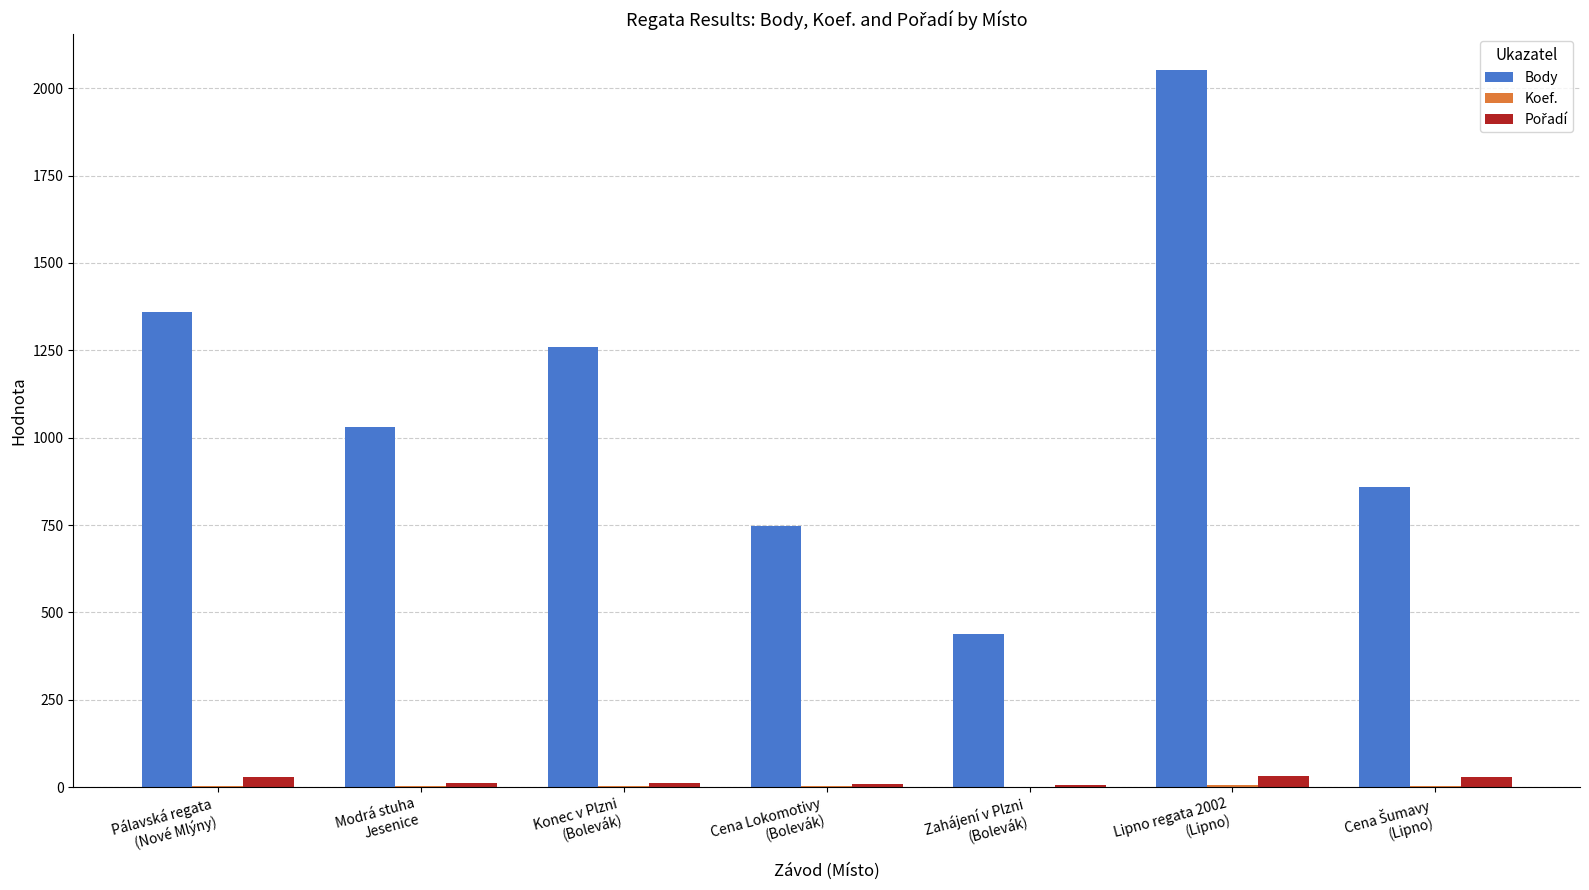

Which series has the largest total across all categories?

Body